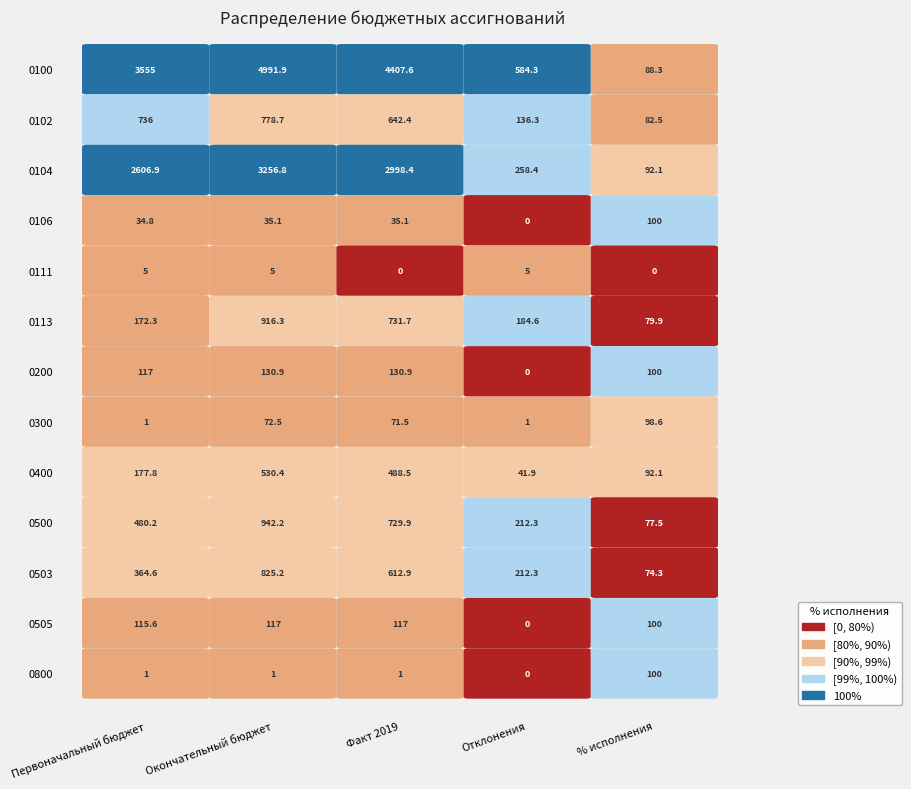

Reading left to right, what are all the values shown in this chart?

0100: Первоначальный бюджет=3555.0	Окончательный бюджет=4991.9	Факт 2019=4407.6	Отклонения=584.3	% исполнения=88.3
0102: Первоначальный бюджет=736.0	Окончательный бюджет=778.7	Факт 2019=642.4	Отклонения=136.3	% исполнения=82.5
0104: Первоначальный бюджет=2606.9	Окончательный бюджет=3256.8	Факт 2019=2998.4	Отклонения=258.4	% исполнения=92.1
0106: Первоначальный бюджет=34.8	Окончательный бюджет=35.1	Факт 2019=35.1	Отклонения=0.0	% исполнения=100.0
0111: Первоначальный бюджет=5.0	Окончательный бюджет=5.0	Факт 2019=0.0	Отклонения=5.0	% исполнения=0.0
0113: Первоначальный бюджет=172.3	Окончательный бюджет=916.3	Факт 2019=731.7	Отклонения=184.6	% исполнения=79.9
0200: Первоначальный бюджет=117.0	Окончательный бюджет=130.9	Факт 2019=130.9	Отклонения=0.0	% исполнения=100.0
0300: Первоначальный бюджет=1.0	Окончательный бюджет=72.5	Факт 2019=71.5	Отклонения=1.0	% исполнения=98.6
0400: Первоначальный бюджет=177.8	Окончательный бюджет=530.4	Факт 2019=488.5	Отклонения=41.9	% исполнения=92.1
0500: Первоначальный бюджет=480.2	Окончательный бюджет=942.2	Факт 2019=729.9	Отклонения=212.3	% исполнения=77.5
0503: Первоначальный бюджет=364.6	Окончательный бюджет=825.2	Факт 2019=612.9	Отклонения=212.3	% исполнения=74.3
0505: Первоначальный бюджет=115.6	Окончательный бюджет=117.0	Факт 2019=117.0	Отклонения=0.0	% исполнения=100.0
0800: Первоначальный бюджет=1.0	Окончательный бюджет=1.0	Факт 2019=1.0	Отклонения=0.0	% исполнения=100.0